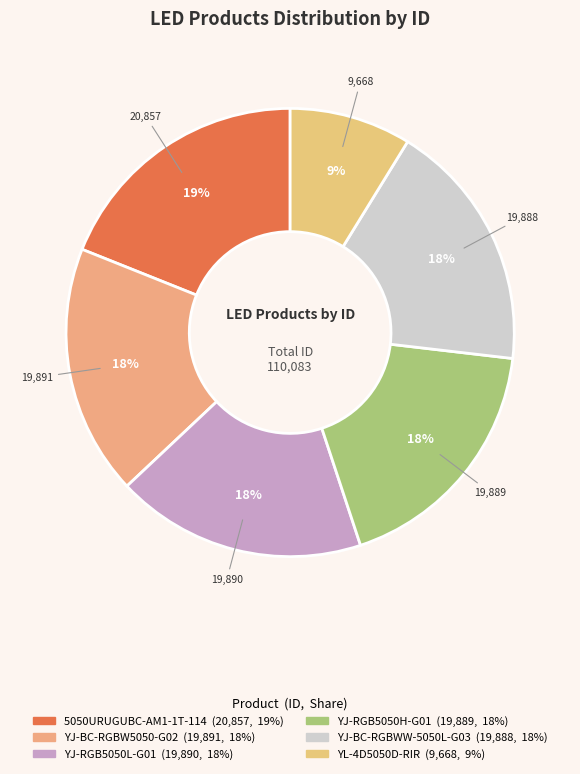

Which slice is the largest?

5050URUGUBC-AM1-1T-114